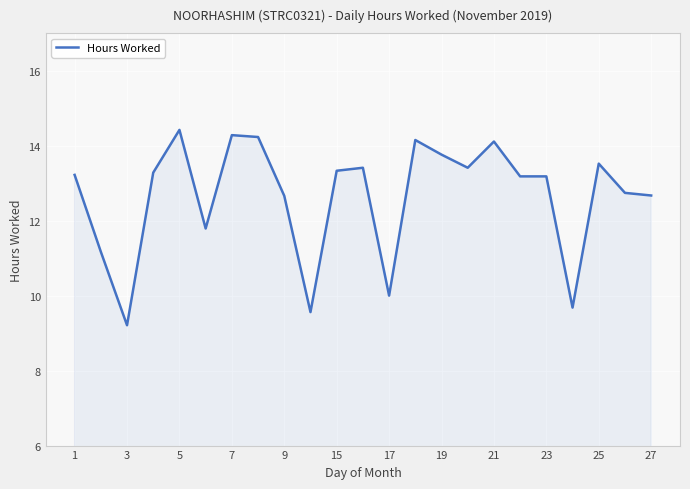

What is the minimum value shown in the chart?

9.2